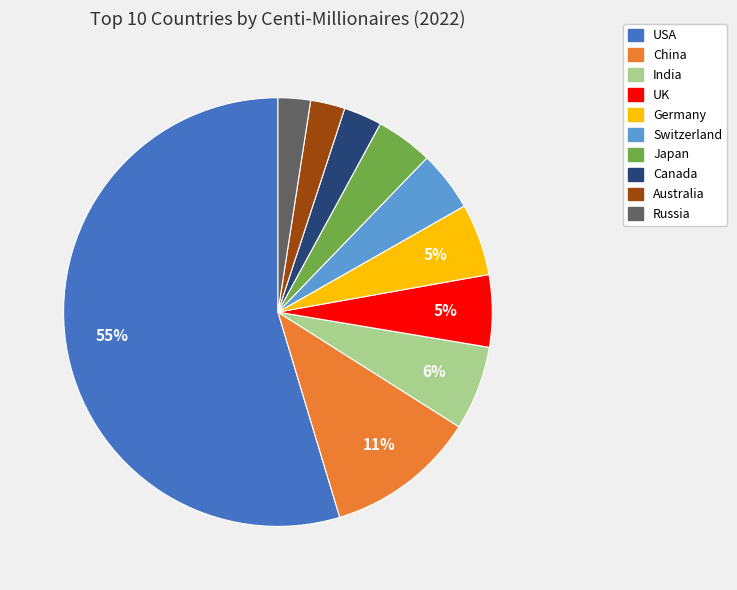

Which has a higher value, Canada or China?

China